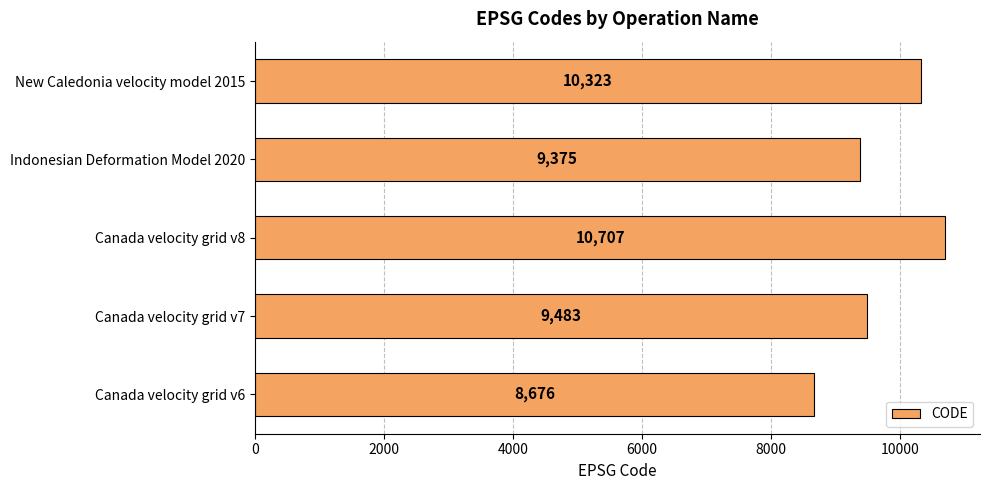

Count the number of categories in the chart.

5